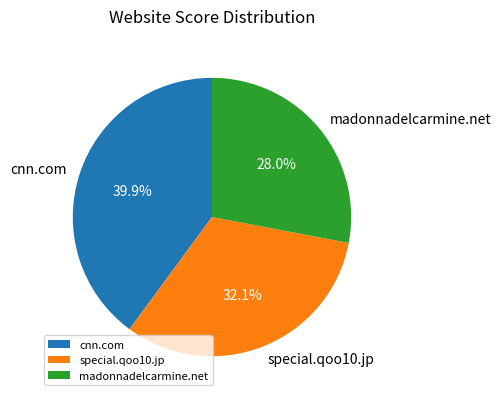

What is the total percentage of special.qoo10.jp and cnn.com?

72.0%